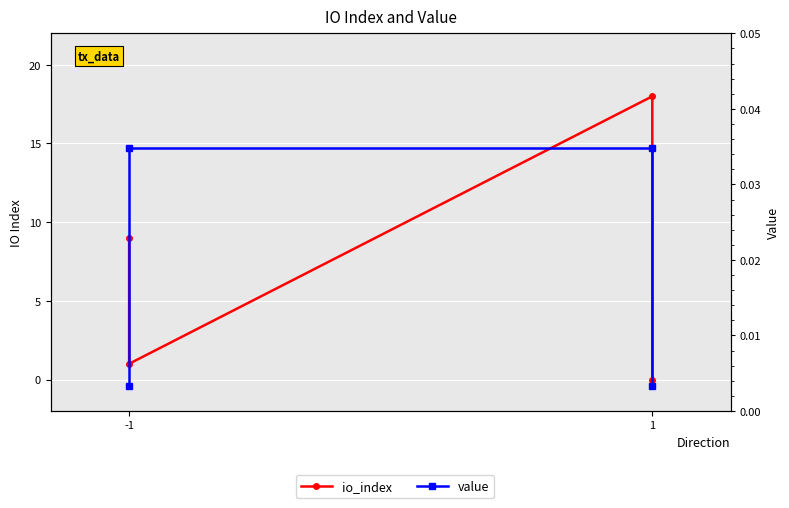

True or false: value has a value of 0.0 at 1.

False